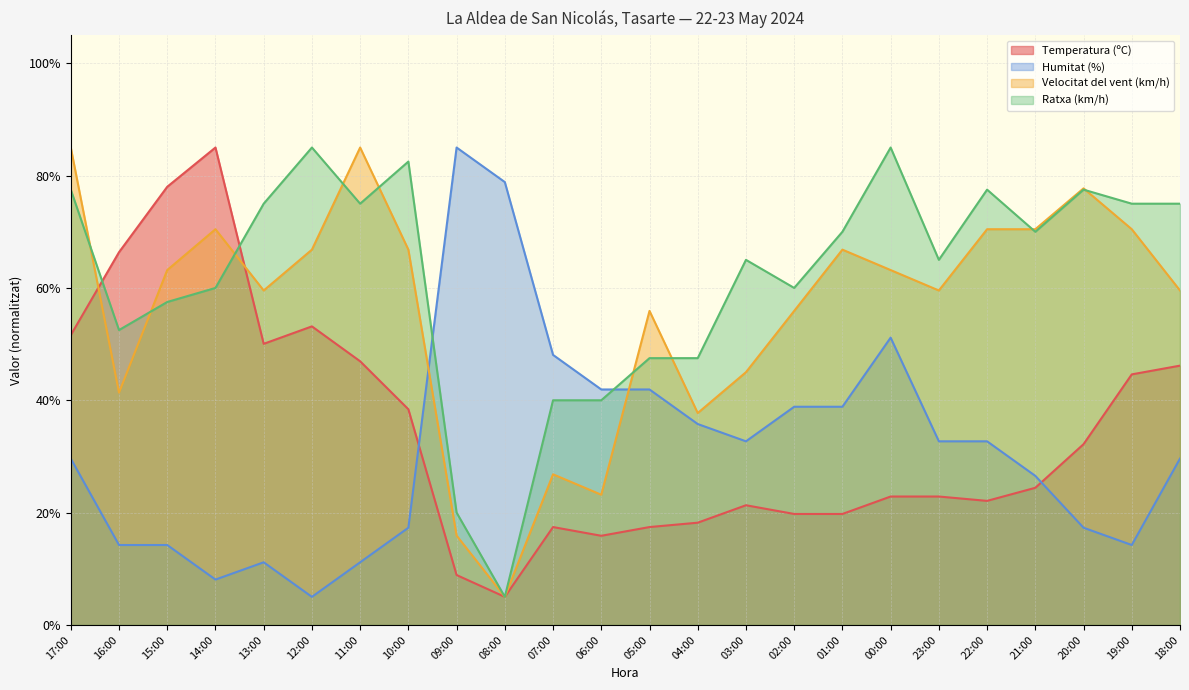

What are all the series names shown in the legend?

Temperatura (ºC), Humitat (%), Velocitat del vent (km/h), Ratxa (km/h)